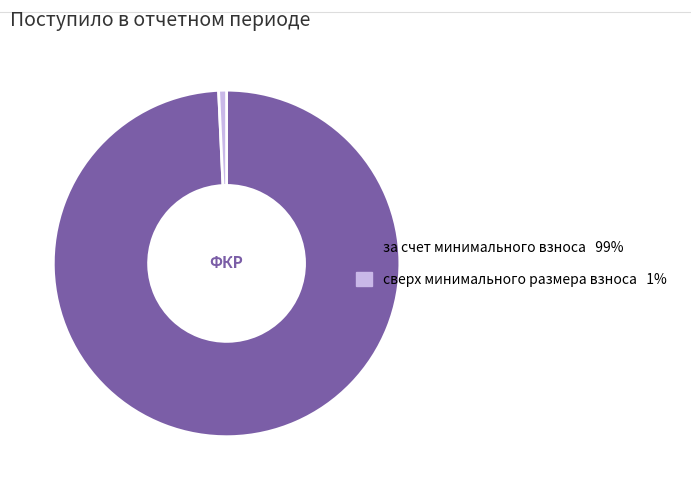

How many segments does this pie chart have?

2